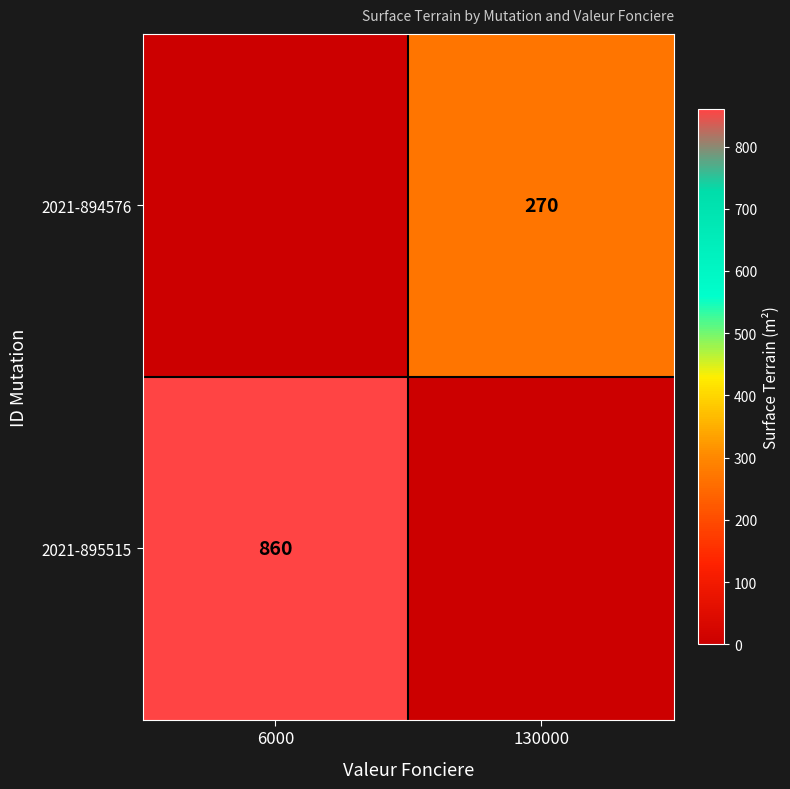

The 2021-894576 series shows 372 at 130000. True or false?

False